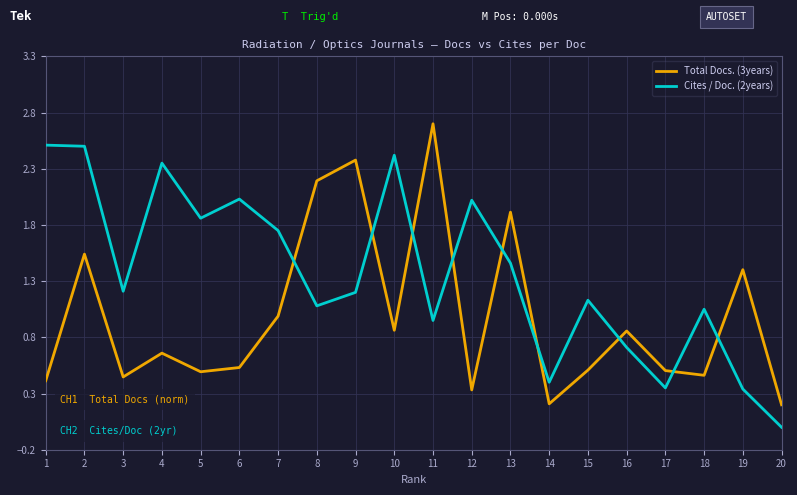

How many interior local peaks does the Total Docs. (3years) series have?

7